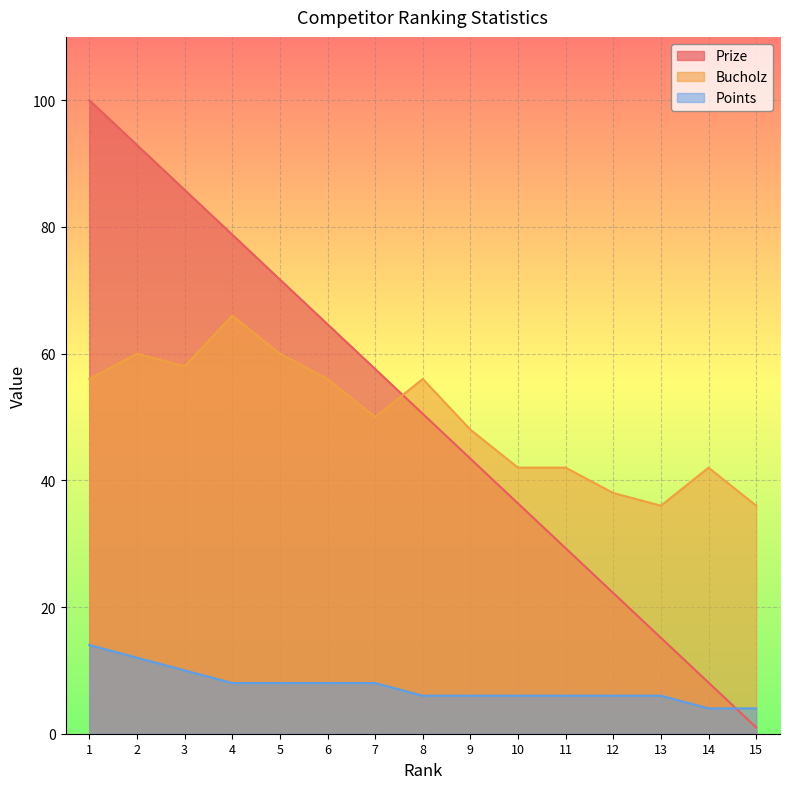

What is the difference between the second highest and minimum values in the Points series?

8.0